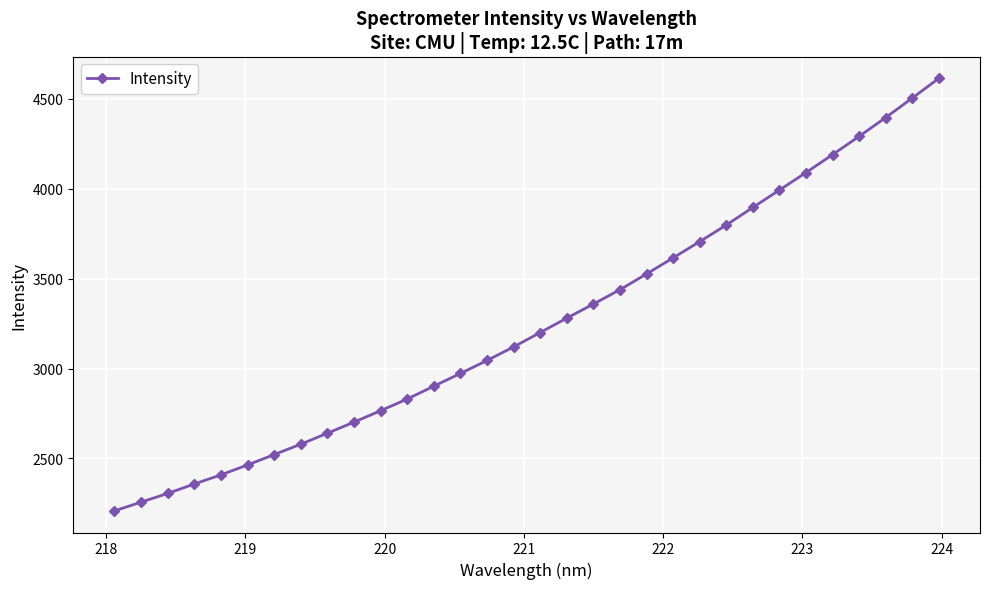

What is the sum of all values?

103965.2